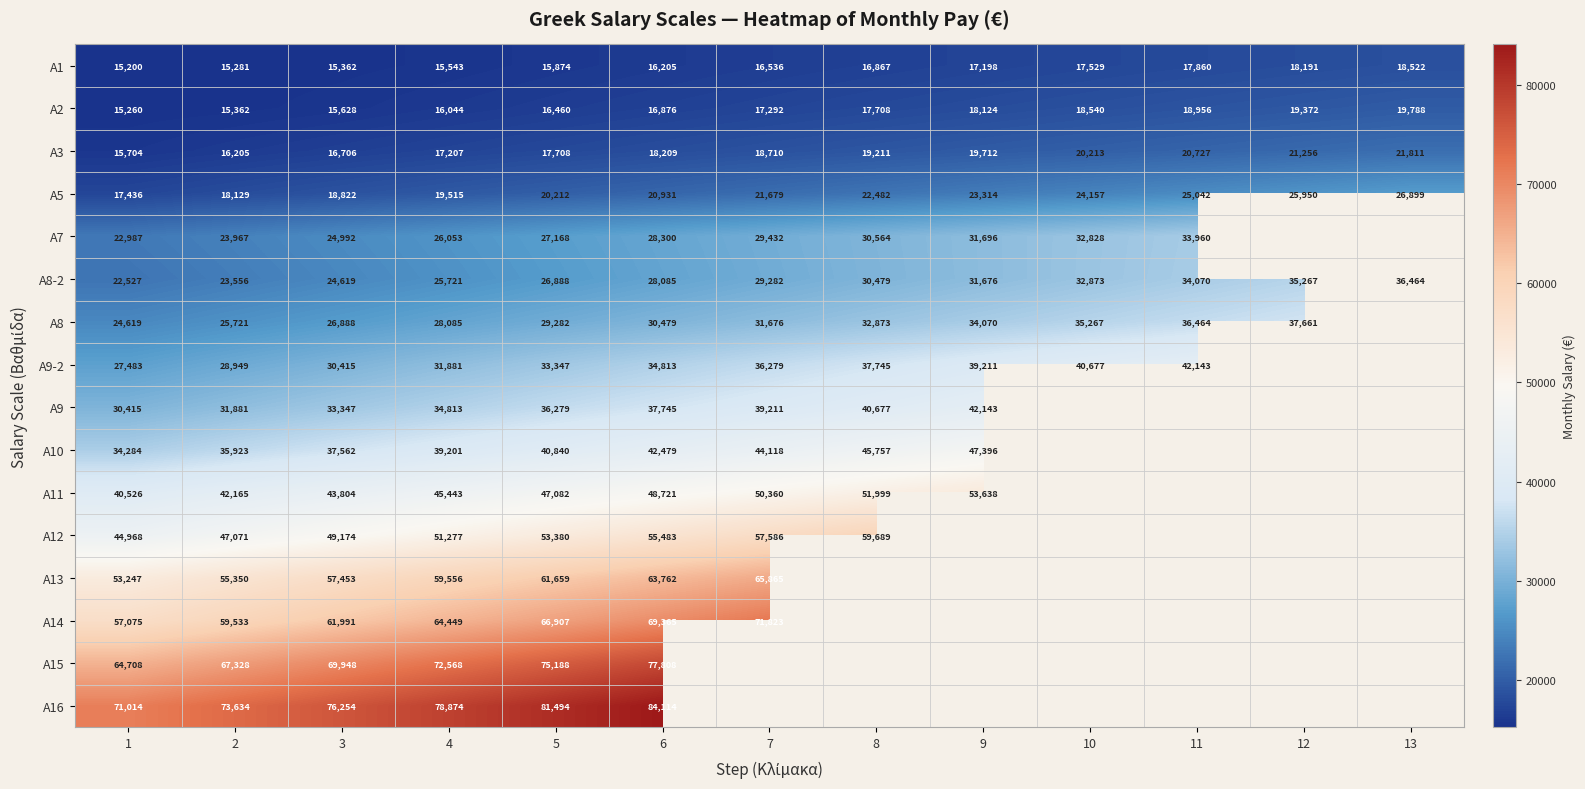

At which category is the sum across all series the highest?

6